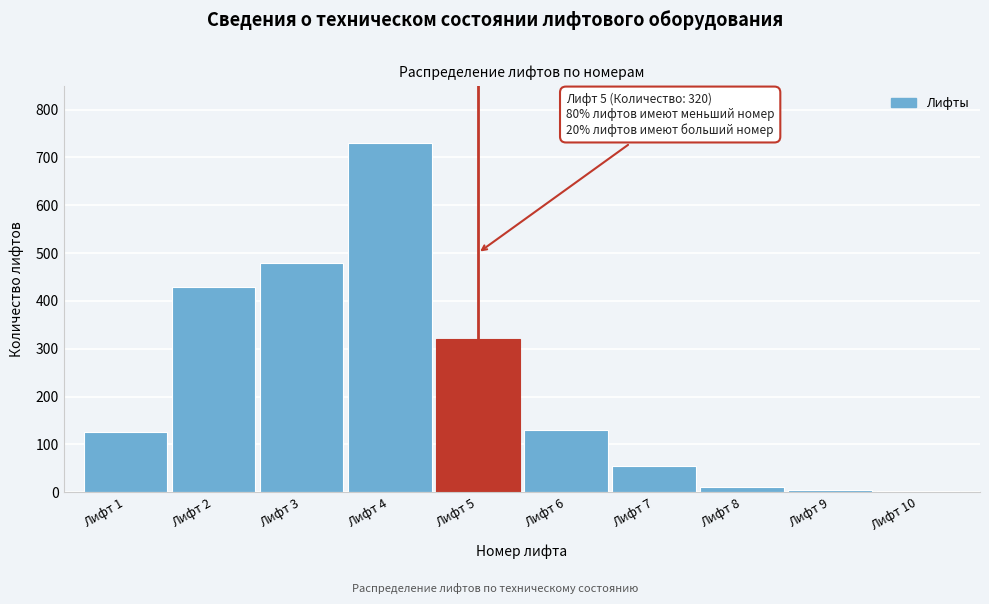

What is the average value?

229